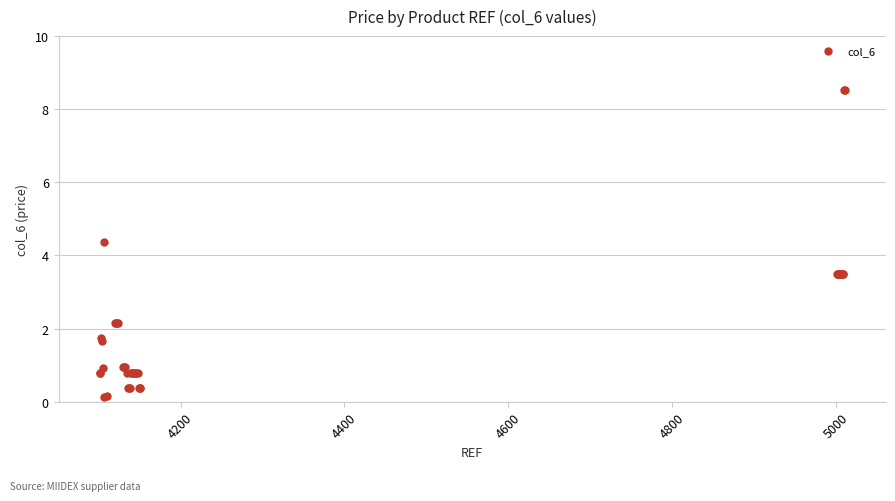

What Y value in the scatter plot is closest to 4?

4.4